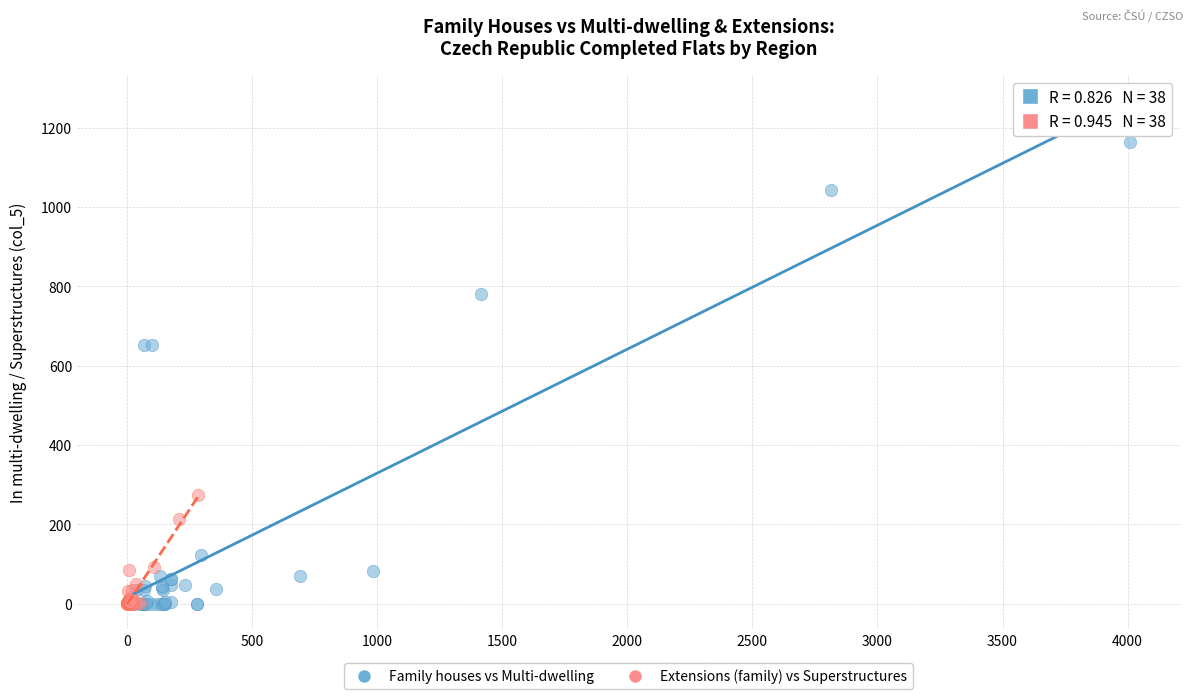

Which series has the largest Y range (max minus min)?

Family houses vs Multi-dwelling